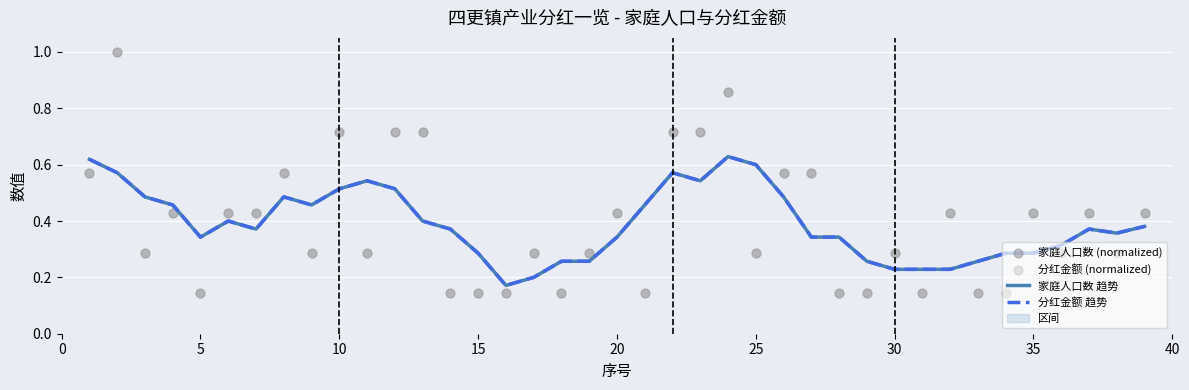

Which series contains the highest Y value?

家庭人口数 (normalized)